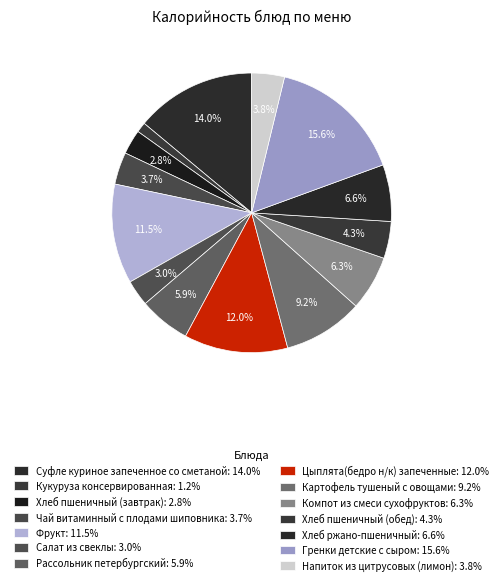

How much of the chart is everything except Напиток из цитрусовых (лимон)?

96.2%